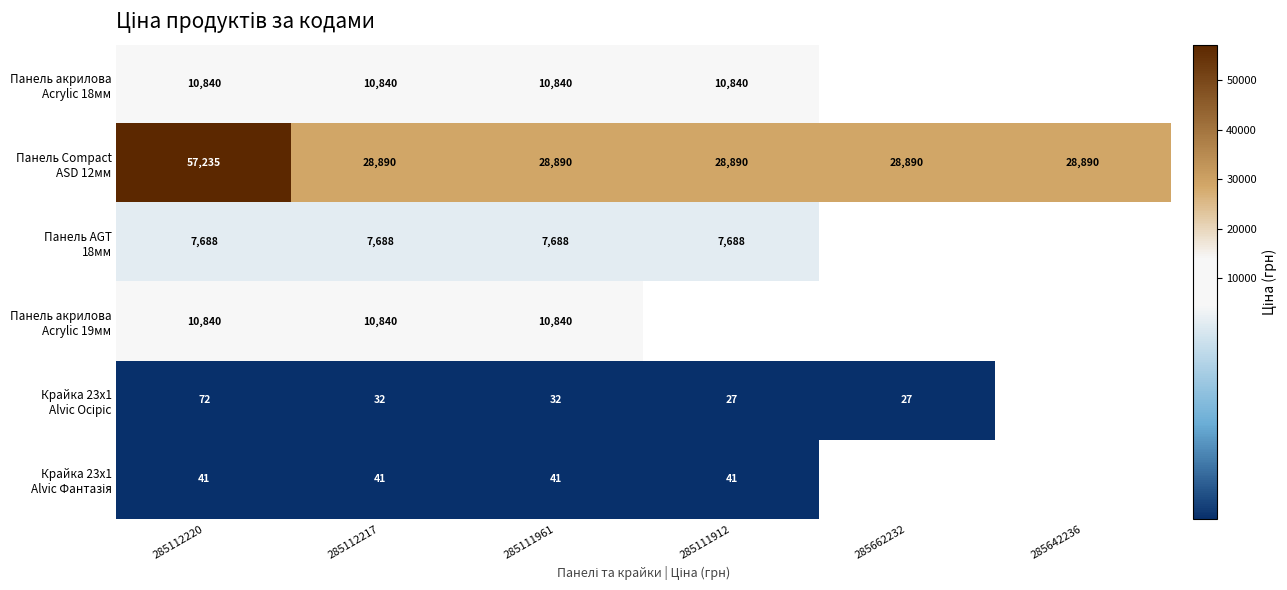

Rank the series at 285112217 from lowest to highest value.

Крайка 23x1 Alvic Осіріс, Крайка 23x1 Alvic Фантазія, Панель AGT 18мм, Панель акрилова Acrylic 18мм, Панель акрилова Acrylic 19мм, Панель Compact ASD 12мм